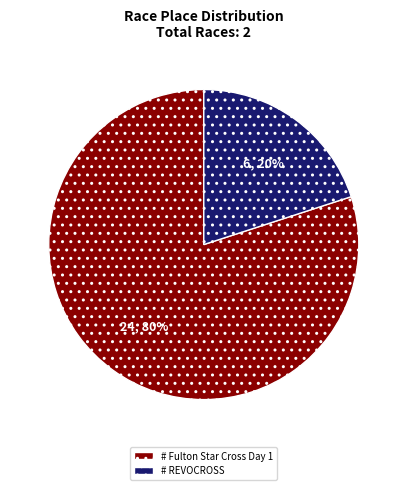

Is there any slice that represents more than half of the pie?

Yes